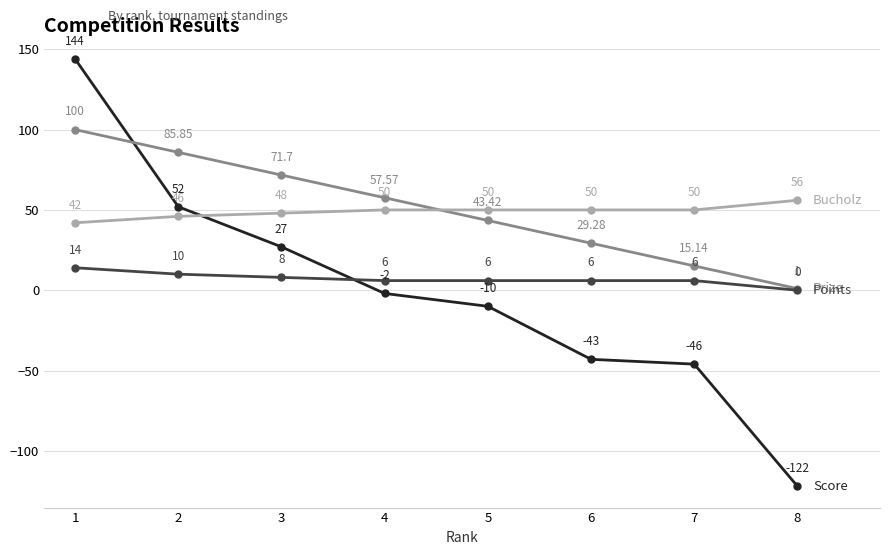

What is the spread (max minus min) of values at 8?

178.0